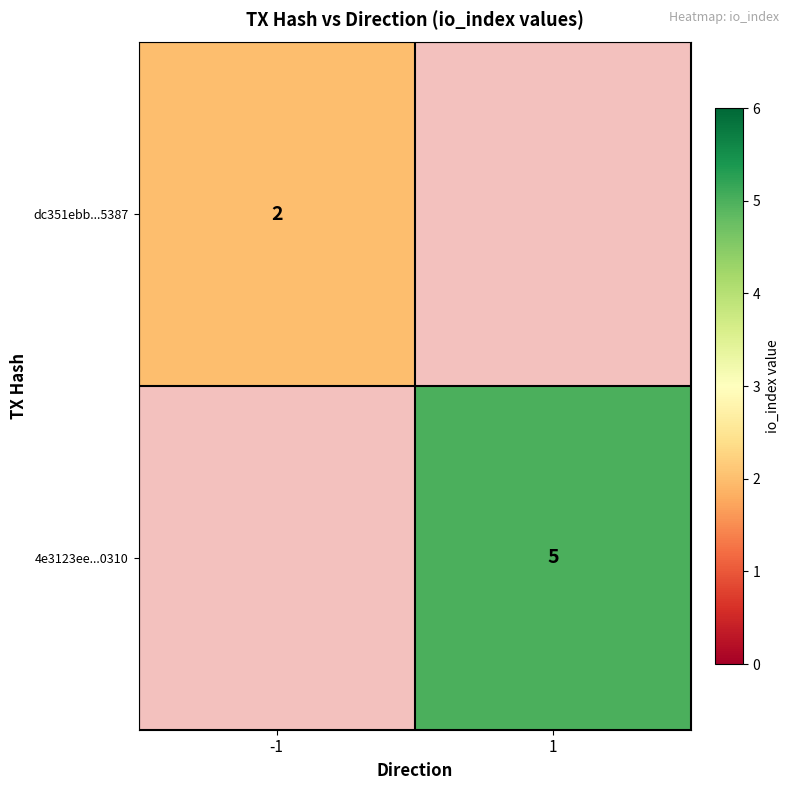

True or false: 4e3123ee...0310 has a value of 5 at 1.

True